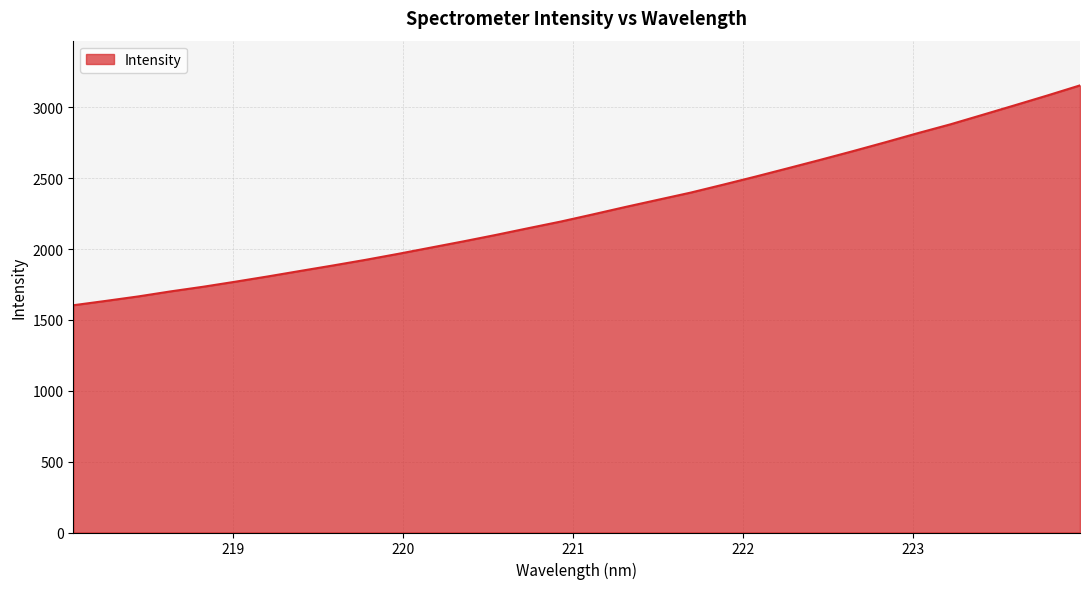

What is the greatest value displayed?

3155.4